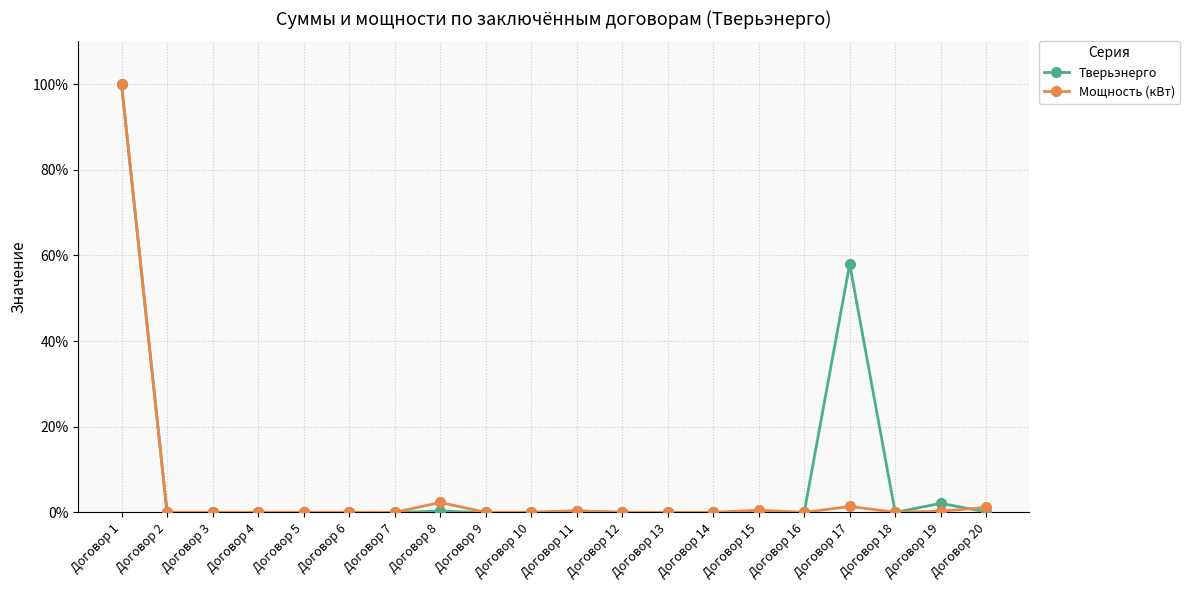

Is it true that Мощность (кВт) equals 0.0 at Договор 16?

True